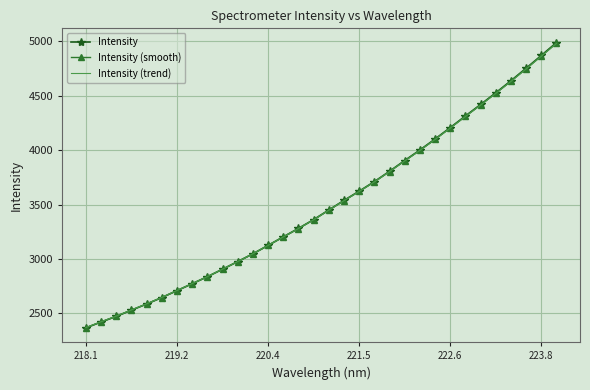

Which series has the widest spread of values?

Intensity